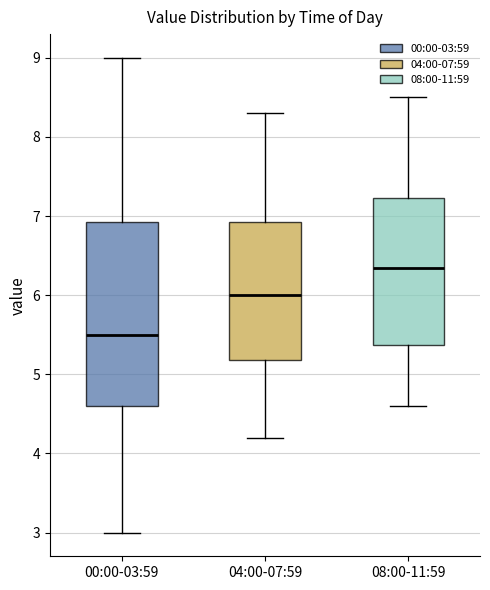

Where is the lower edge of the box for 00:00-03:59 on the y-axis? The values are not printed on the chart, so give them approximately, as read against the axis.

4.6